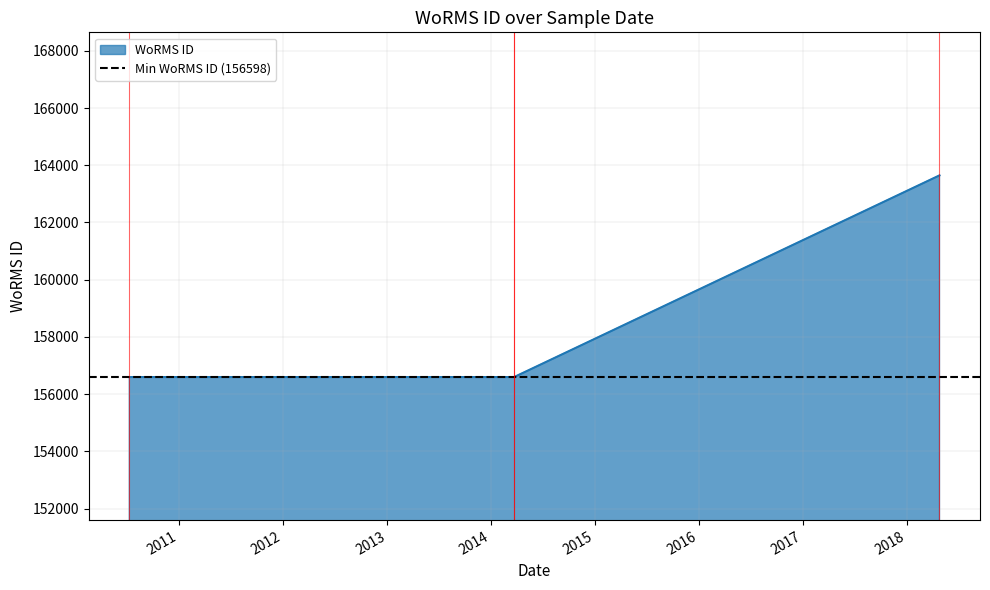

List the labels in order of value, largest first.

2018-04-25, 2010-07-10, 2014-03-23, 2014-03-23